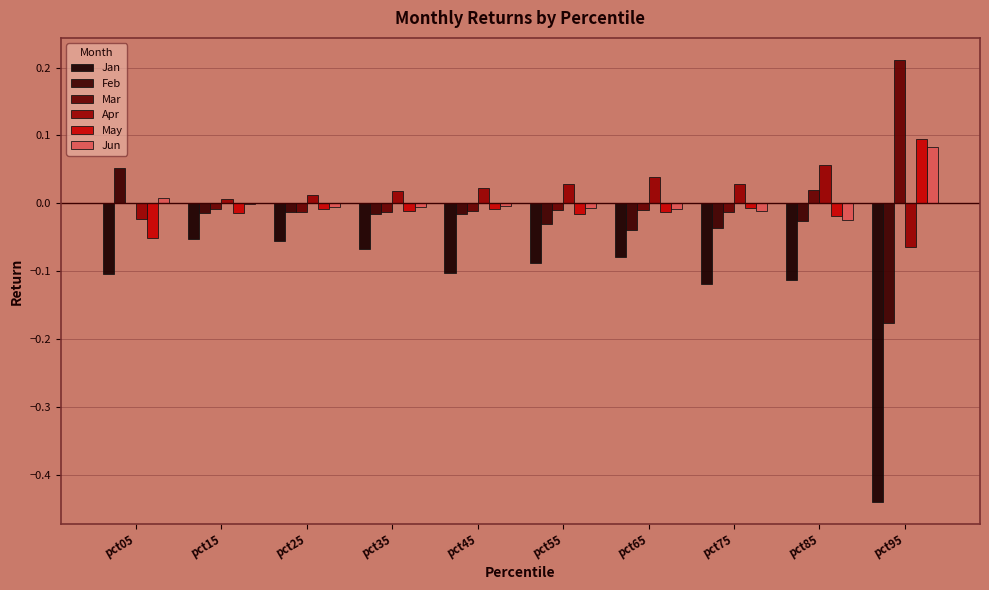

Where does the Apr series first go above 0?

pct15